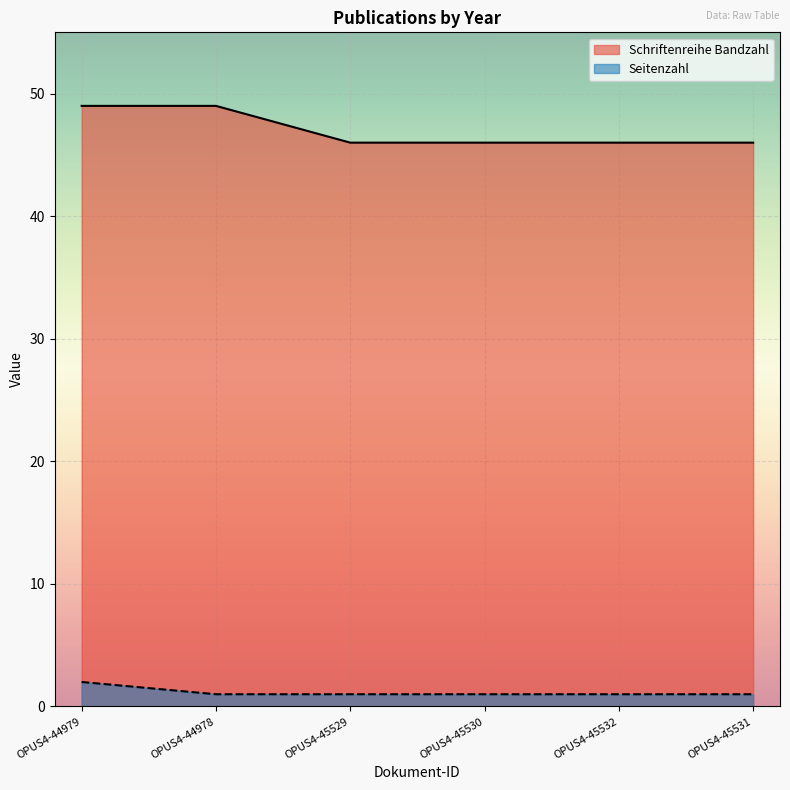

What position from the left is OPUS4-45530?

4